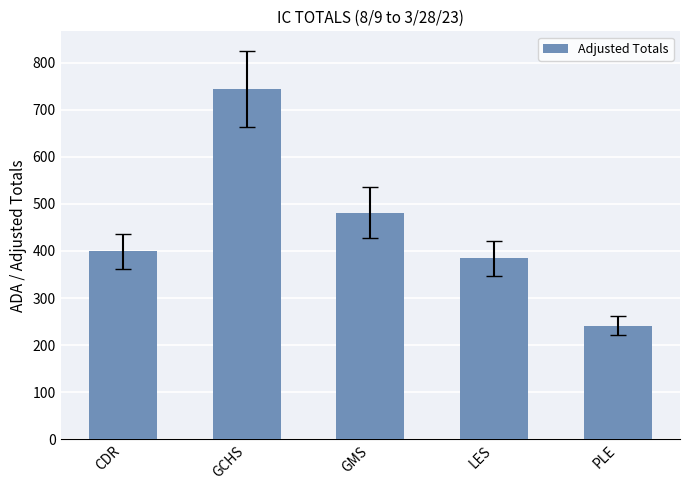

What is the difference between the second highest and second lowest values?

97.4